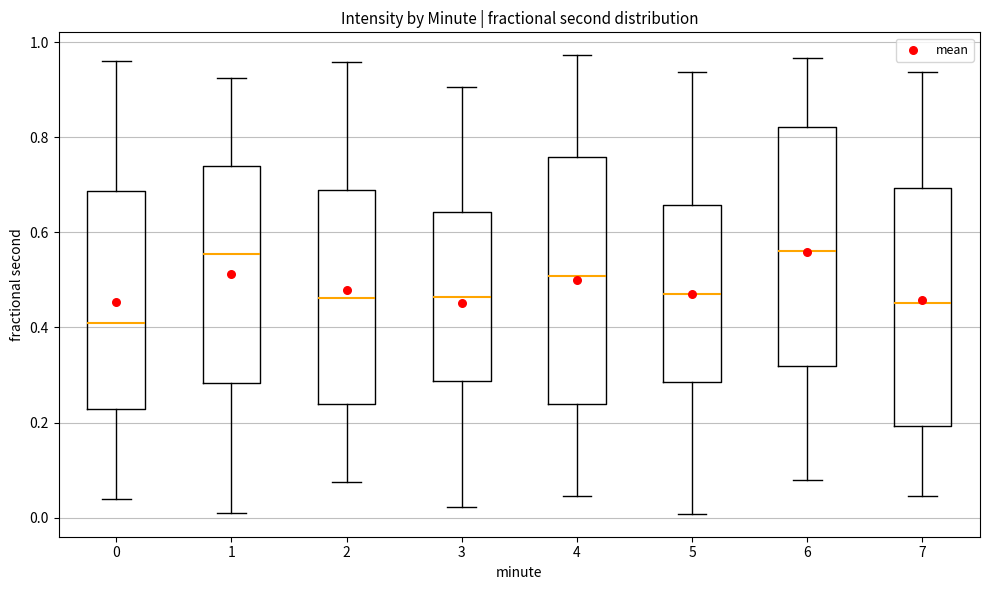

Which box's median line is the lowest?

0